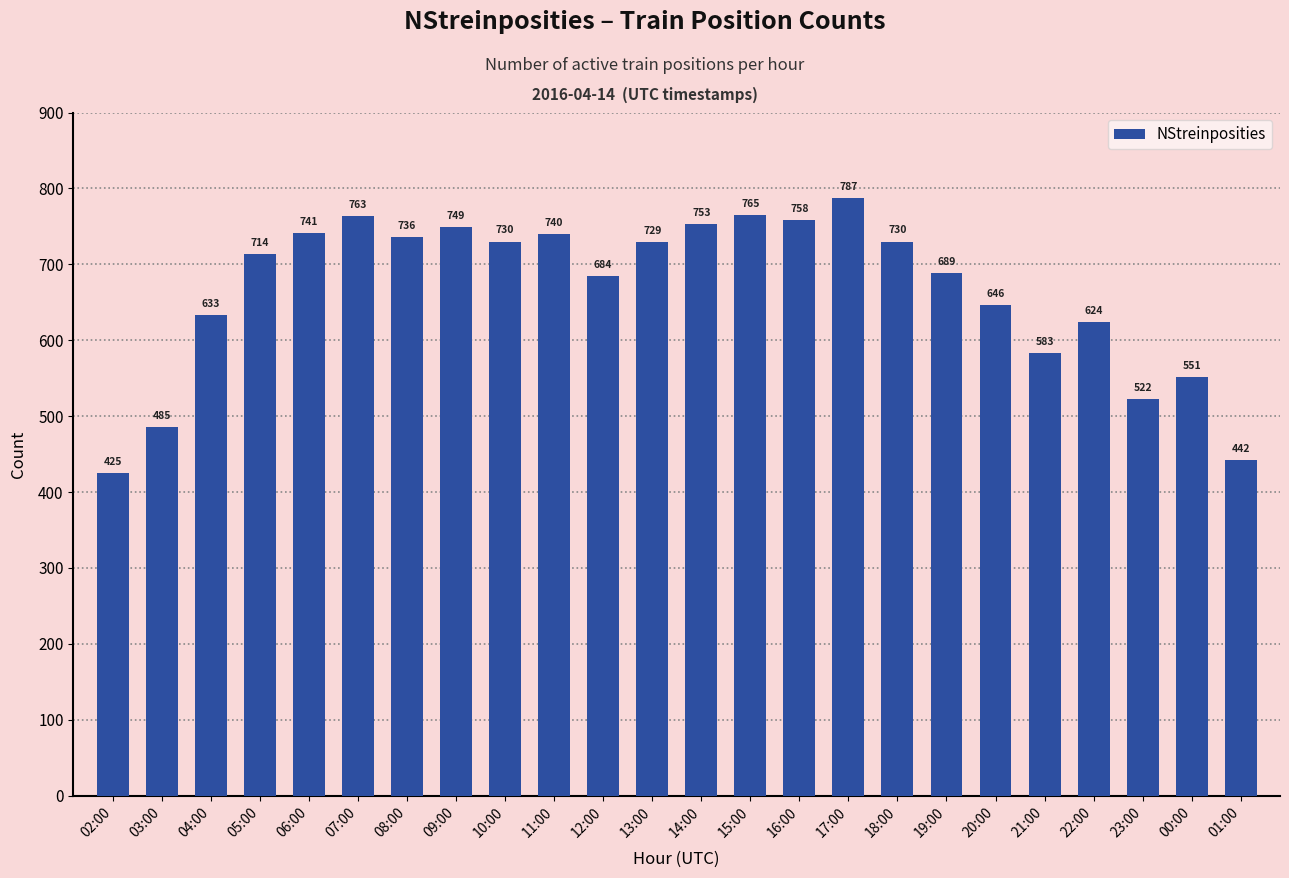

Are the bars horizontal?

No